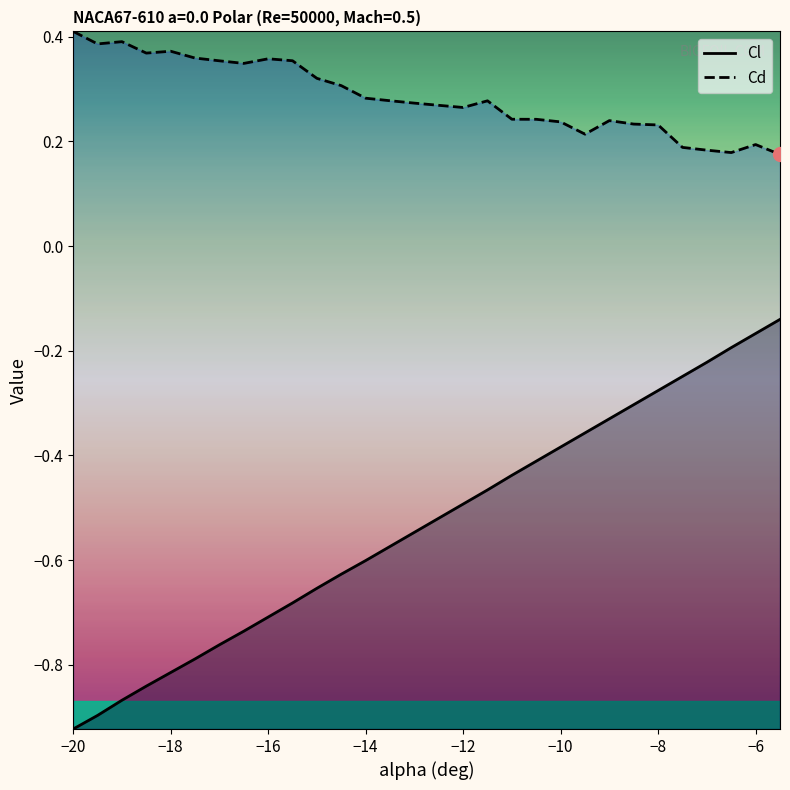

True or false: Cl and Cd intersect in this chart.

False